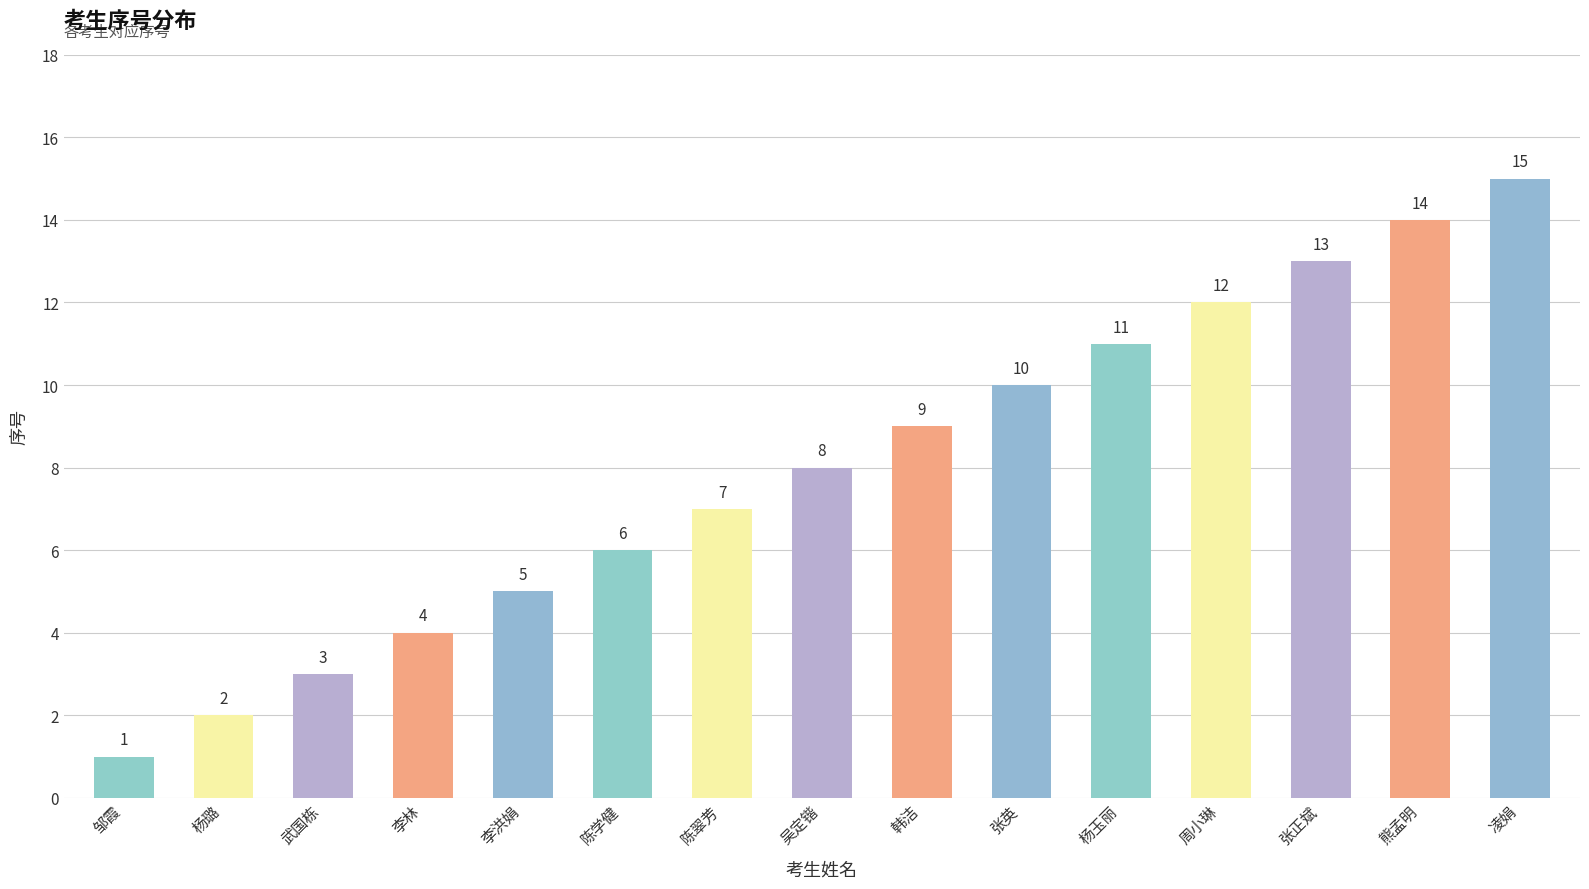

Rank the categories by value from highest to lowest.

凌娟, 熊孟明, 张正斌, 周小琳, 杨玉丽, 张英, 韩洁, 吴定锴, 陈翠芳, 陈学健, 李洪娟, 李林, 武国栋, 杨璐, 邹霞